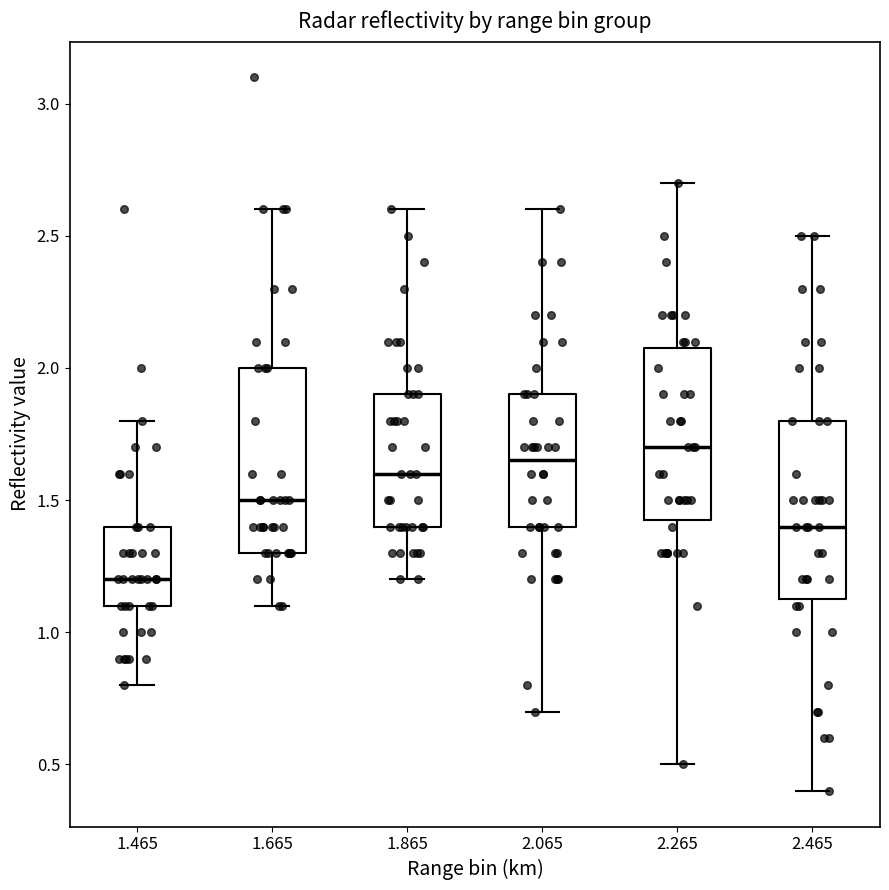

Reading left to right, read every box against the y-axis: the position of its median line, the range the box covers, and the ends of its whiskers. The values are not printed on the chart, so give them approximately, as read against the axis.

1.465: median 1.20, box 1.10 to 1.40, whiskers 0.80 to 1.80
1.665: median 1.50, box 1.30 to 2.00, whiskers 1.10 to 2.60
1.865: median 1.60, box 1.40 to 1.90, whiskers 1.20 to 2.60
2.065: median 1.65, box 1.40 to 1.90, whiskers 0.70 to 2.60
2.265: median 1.70, box 1.45 to 2.10, whiskers 0.50 to 2.70
2.465: median 1.40, box 1.15 to 1.80, whiskers 0.40 to 2.50